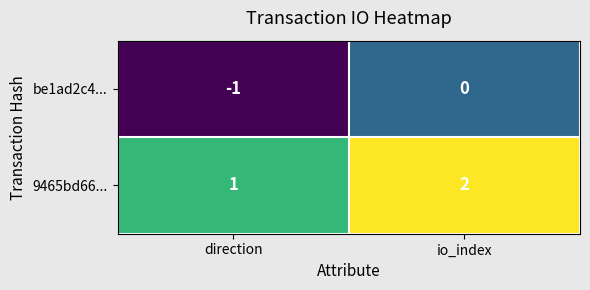

Which label corresponds to the largest value in the chart?

io_index